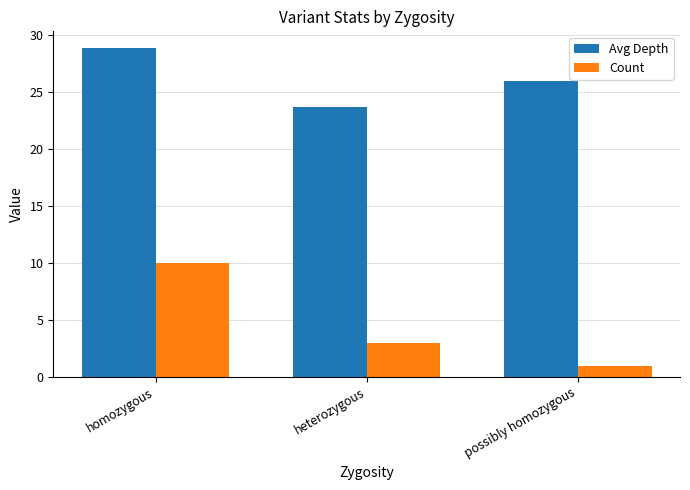

What value does the Avg Depth series have at homozygous?

28.9